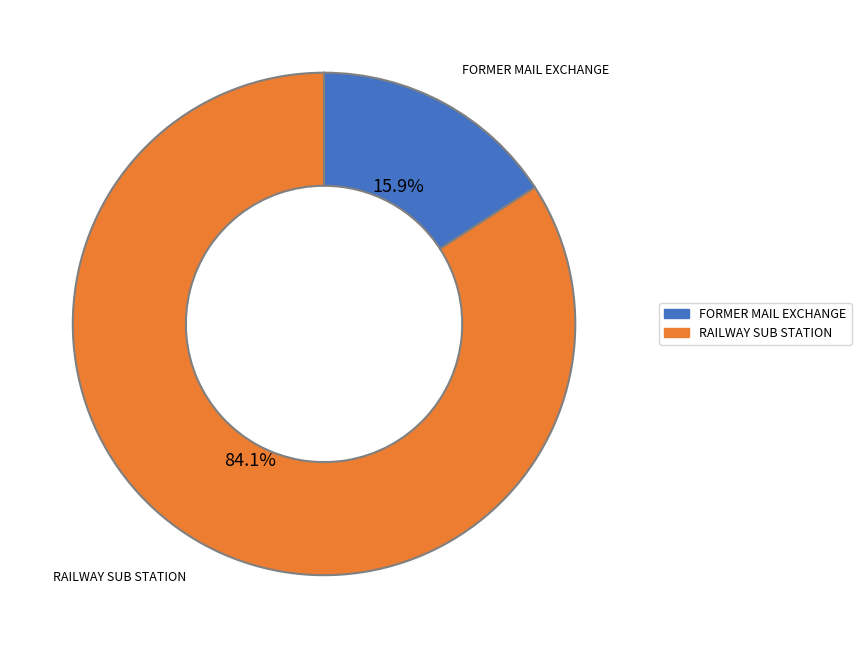

How many segments does this pie chart have?

2